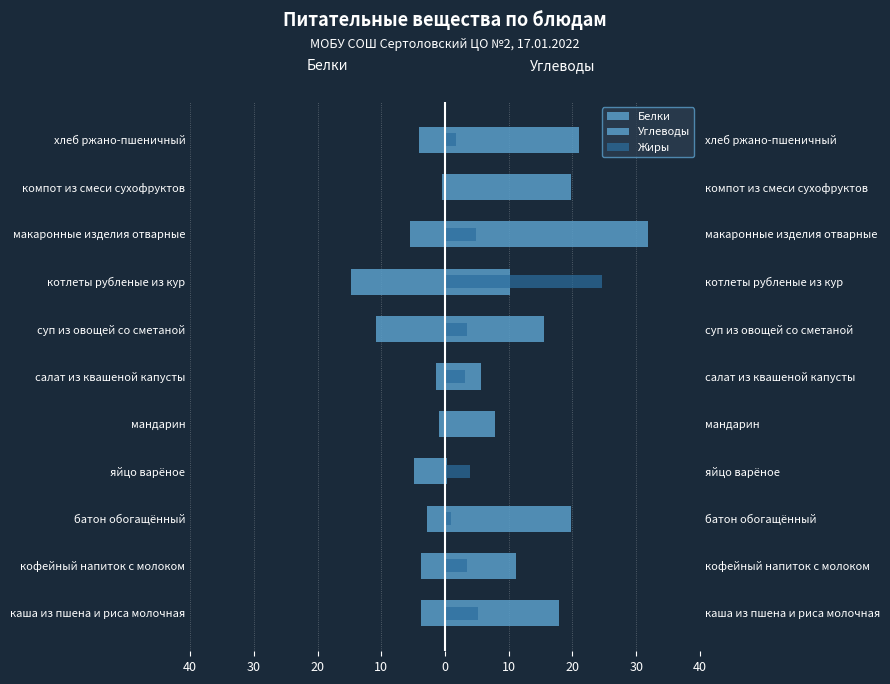

What is the value of the Углеводы bar at the 10th from the left?

19.8